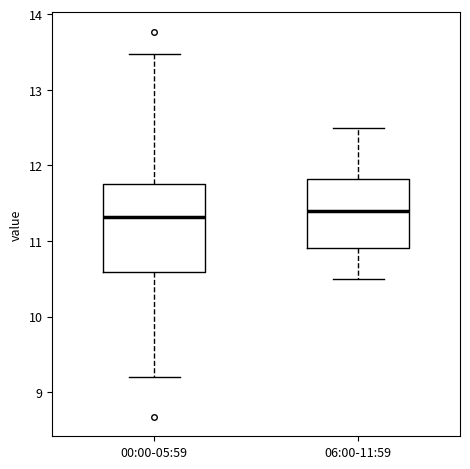

Which box is the tallest, from its lower edge to its upper edge?

00:00-05:59